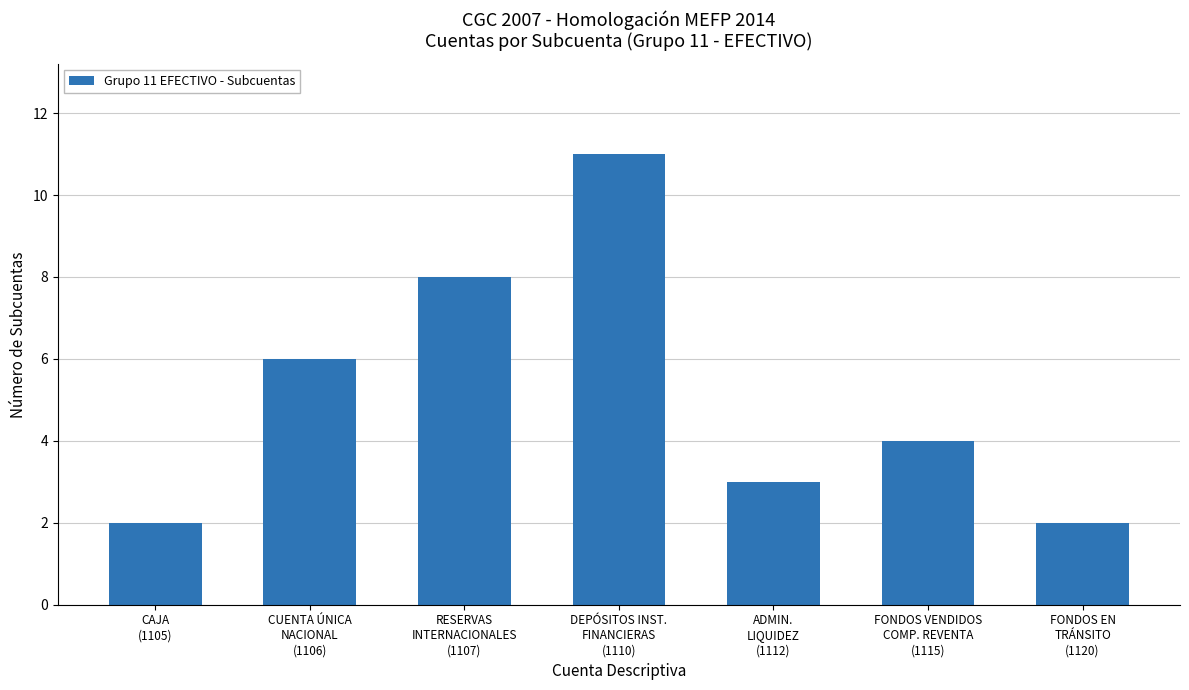

What is the greatest value displayed?

11